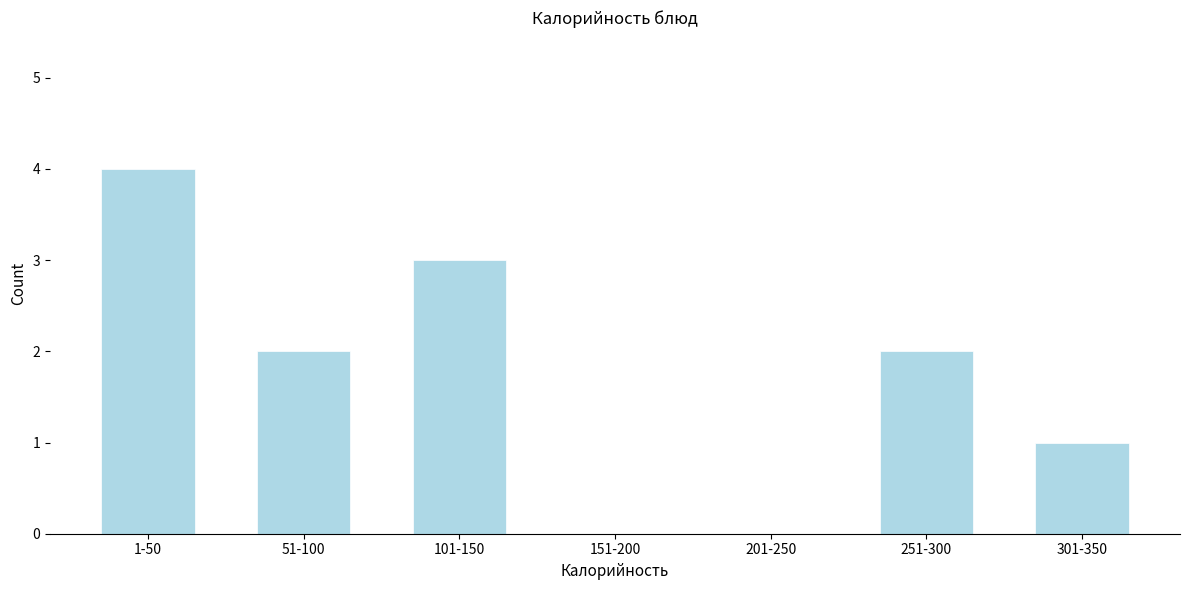

Reading left to right, list all the values displayed in this chart.

1-50=4	51-100=2	101-150=3	151-200=0	201-250=0	251-300=2	301-350=1